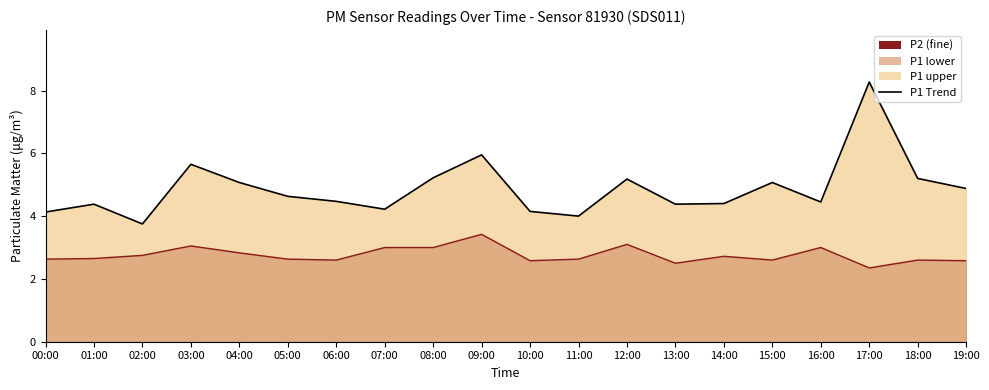

True or false: P1 Line and P2 Line cross at least once.

False